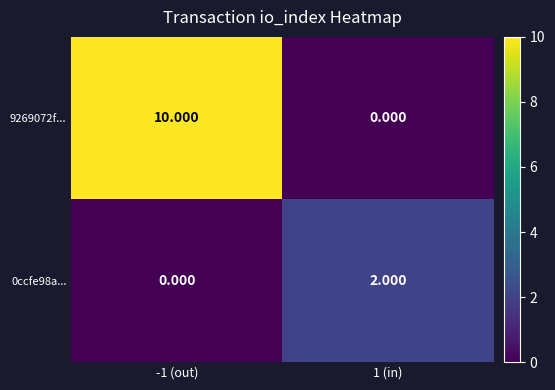

How many positive values does the 0ccfe98a... series have?

1